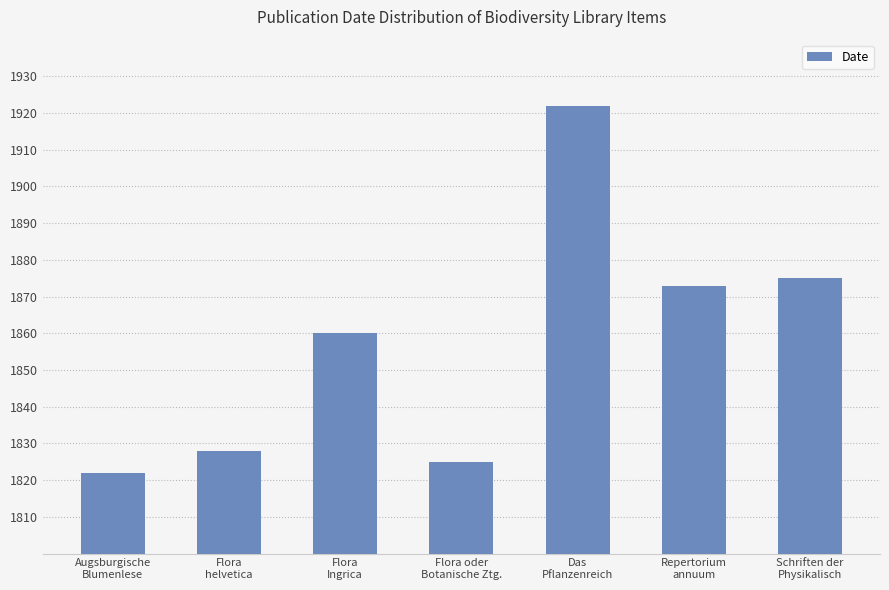

Reading left to right, extract all data points from this chart.

1822	1828	1860	1825	1922	1873	1875